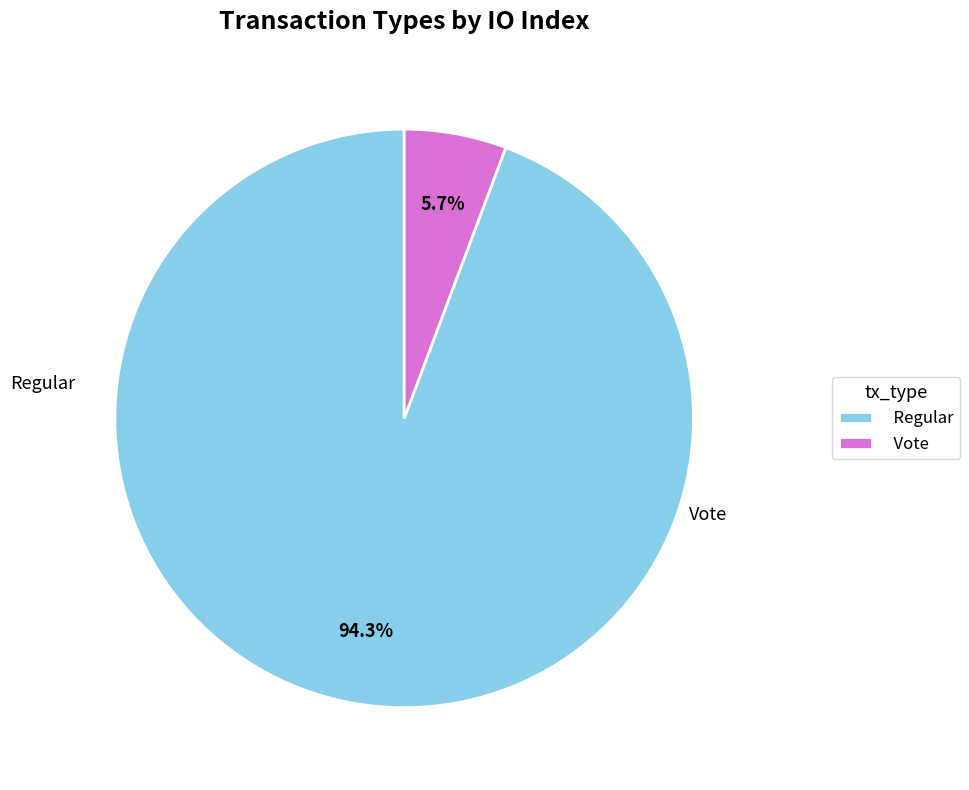

True or false: Vote accounts for 13% of the total.

False